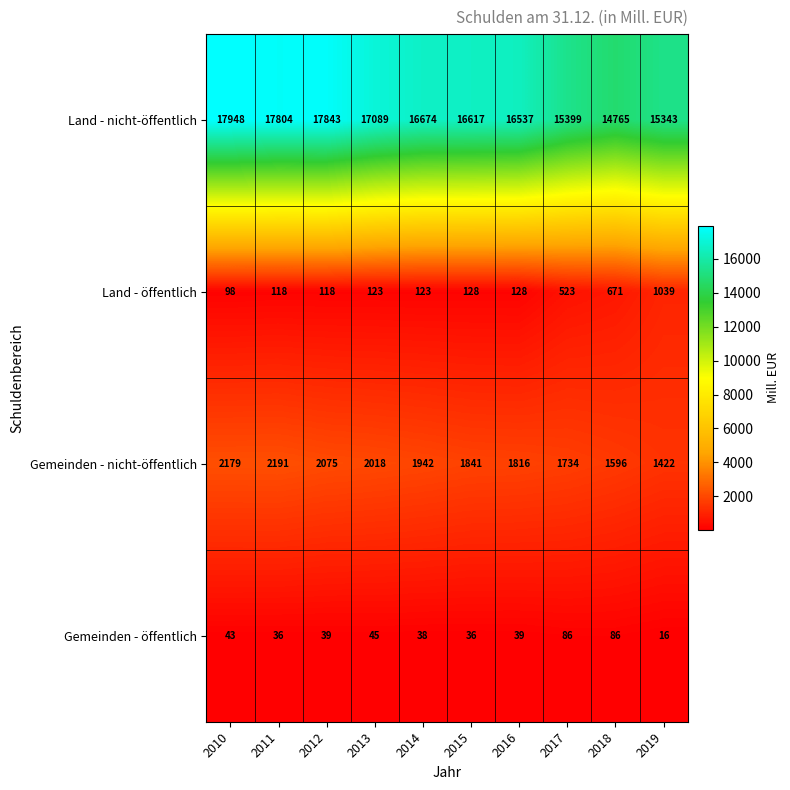

How many categories are shown in the chart?

10